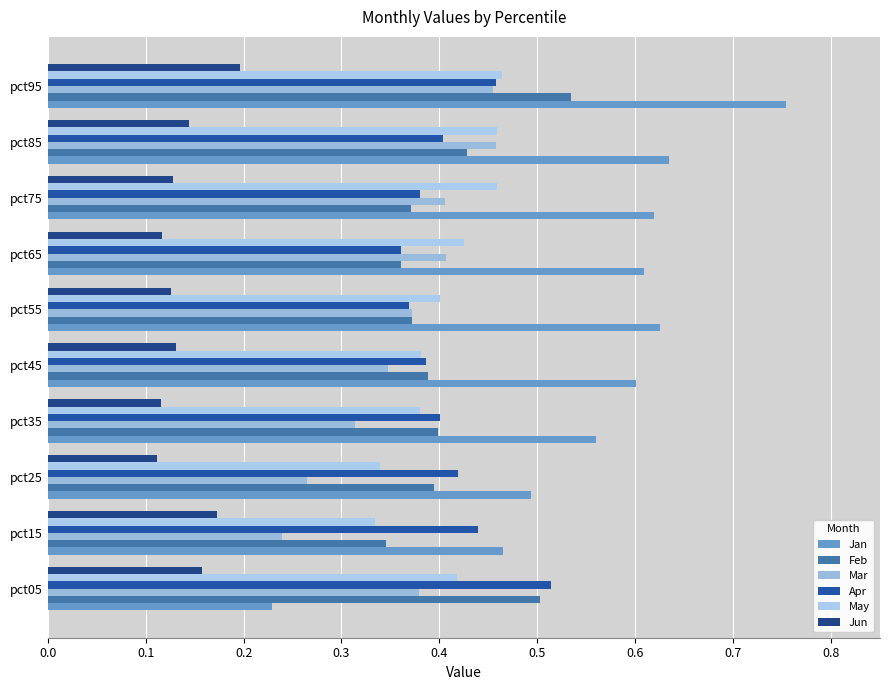

Reading left to right, what are all the values shown in this chart?

Jan: 0.2	0.5	0.5	0.6	0.6	0.6	0.6	0.6	0.6	0.8
Feb: 0.5	0.3	0.4	0.4	0.4	0.4	0.4	0.4	0.4	0.5
Mar: 0.4	0.2	0.3	0.3	0.3	0.4	0.4	0.4	0.5	0.5
Apr: 0.5	0.4	0.4	0.4	0.4	0.4	0.4	0.4	0.4	0.5
May: 0.4	0.3	0.3	0.4	0.4	0.4	0.4	0.5	0.5	0.5
Jun: 0.2	0.2	0.1	0.1	0.1	0.1	0.1	0.1	0.1	0.2